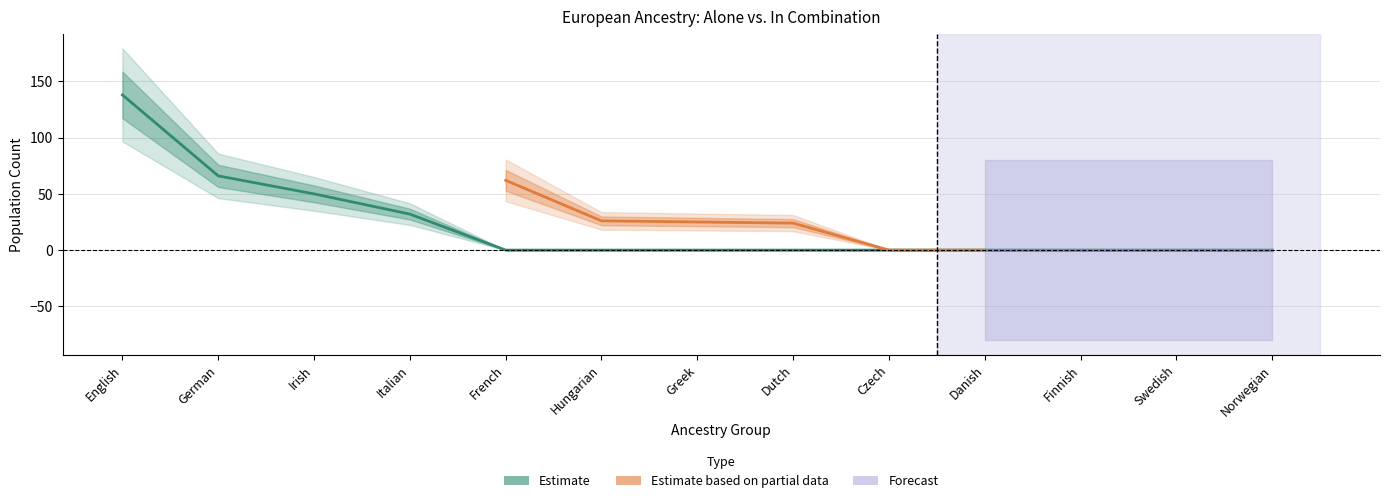

The chart shows a value of 104 at German. True or false?

False